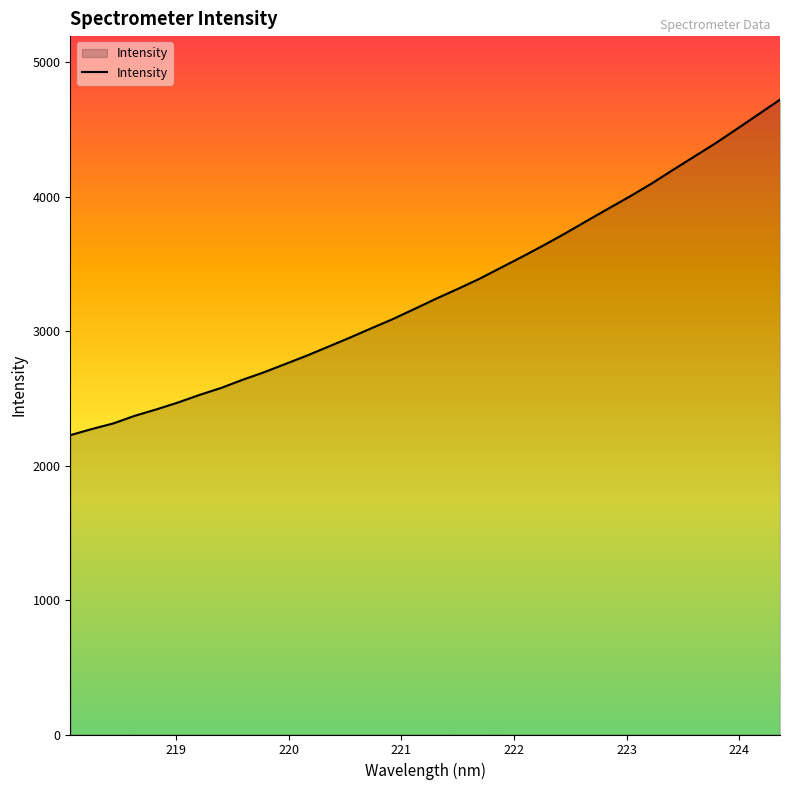

What is the maximum value shown in the chart?

4723.7